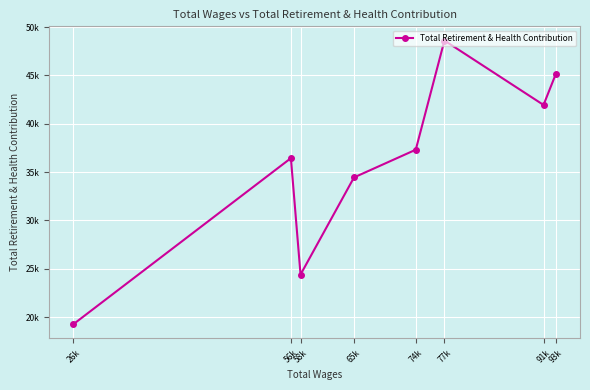

How many points are higher than both their immediate neighbors (excluding endpoints)?

2